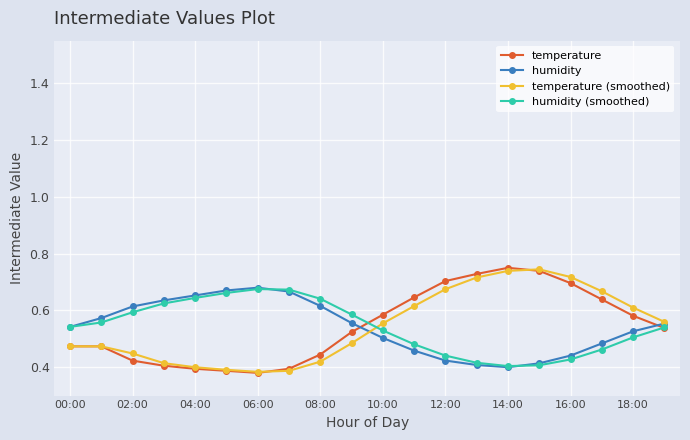

Count the humidity (smoothed) values in the range 0 to 1.

20